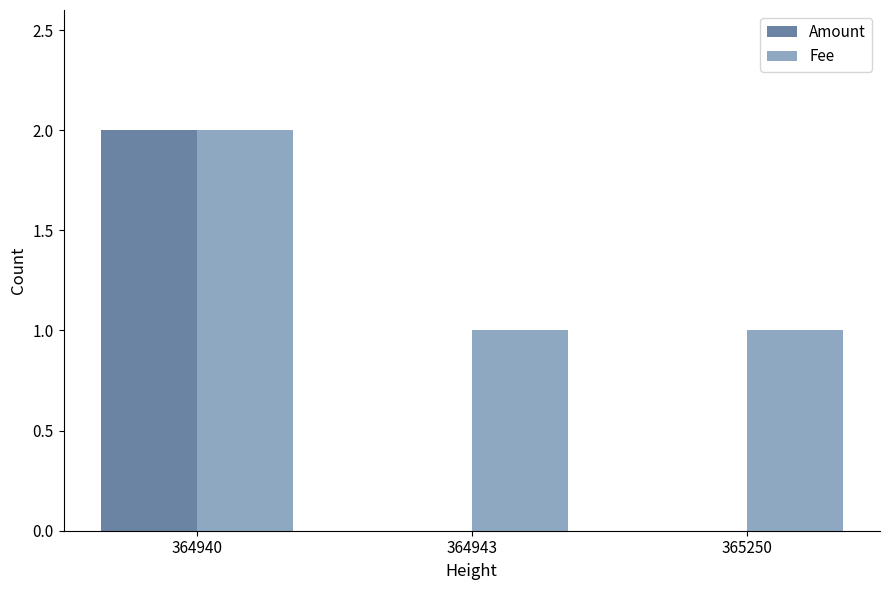

What is the spread (max minus min) of values at 364943?

1